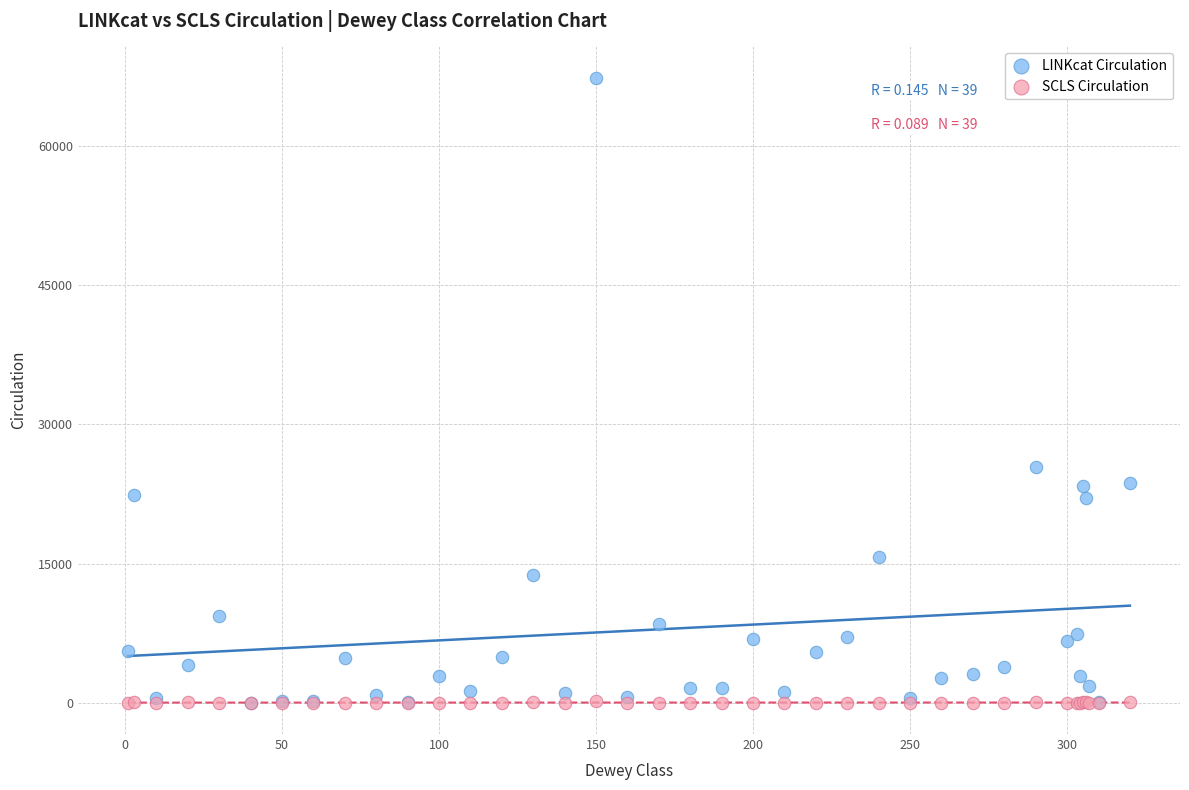

In the LINKcat Circulation series, what Y value is closest to 33676?

25445